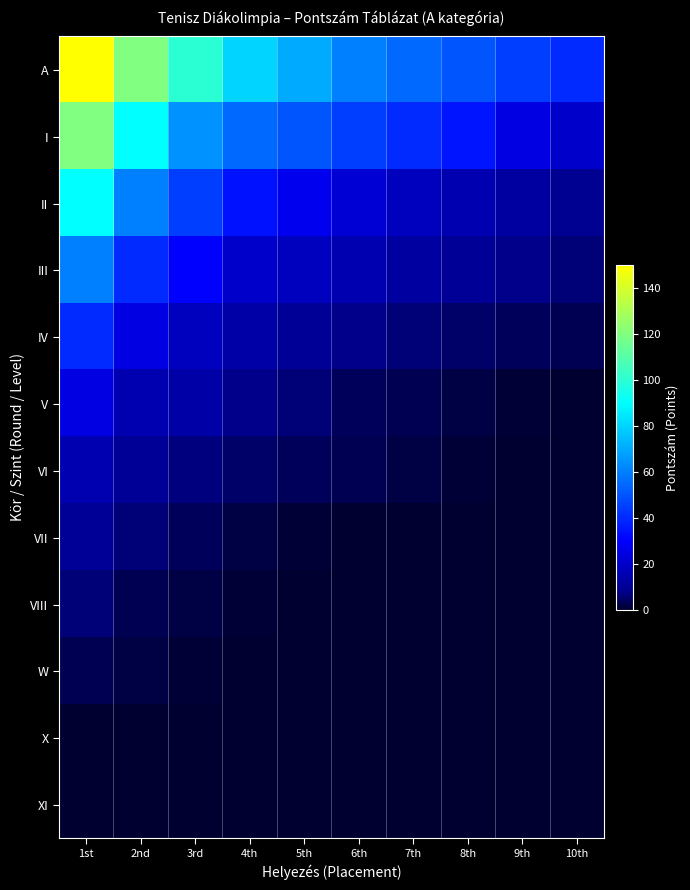

Which series has the widest spread of values?

A